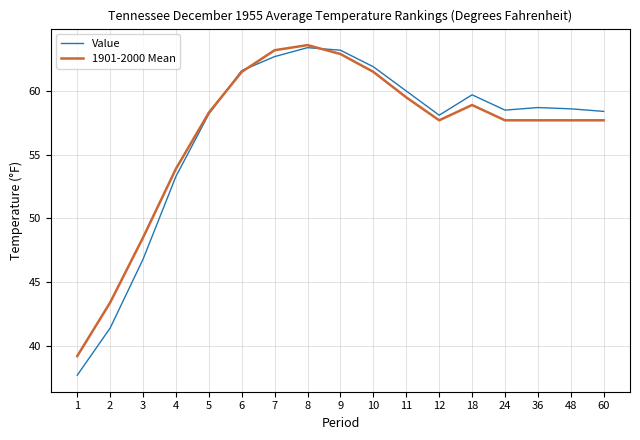

What is the total value across all series at 1?

76.9